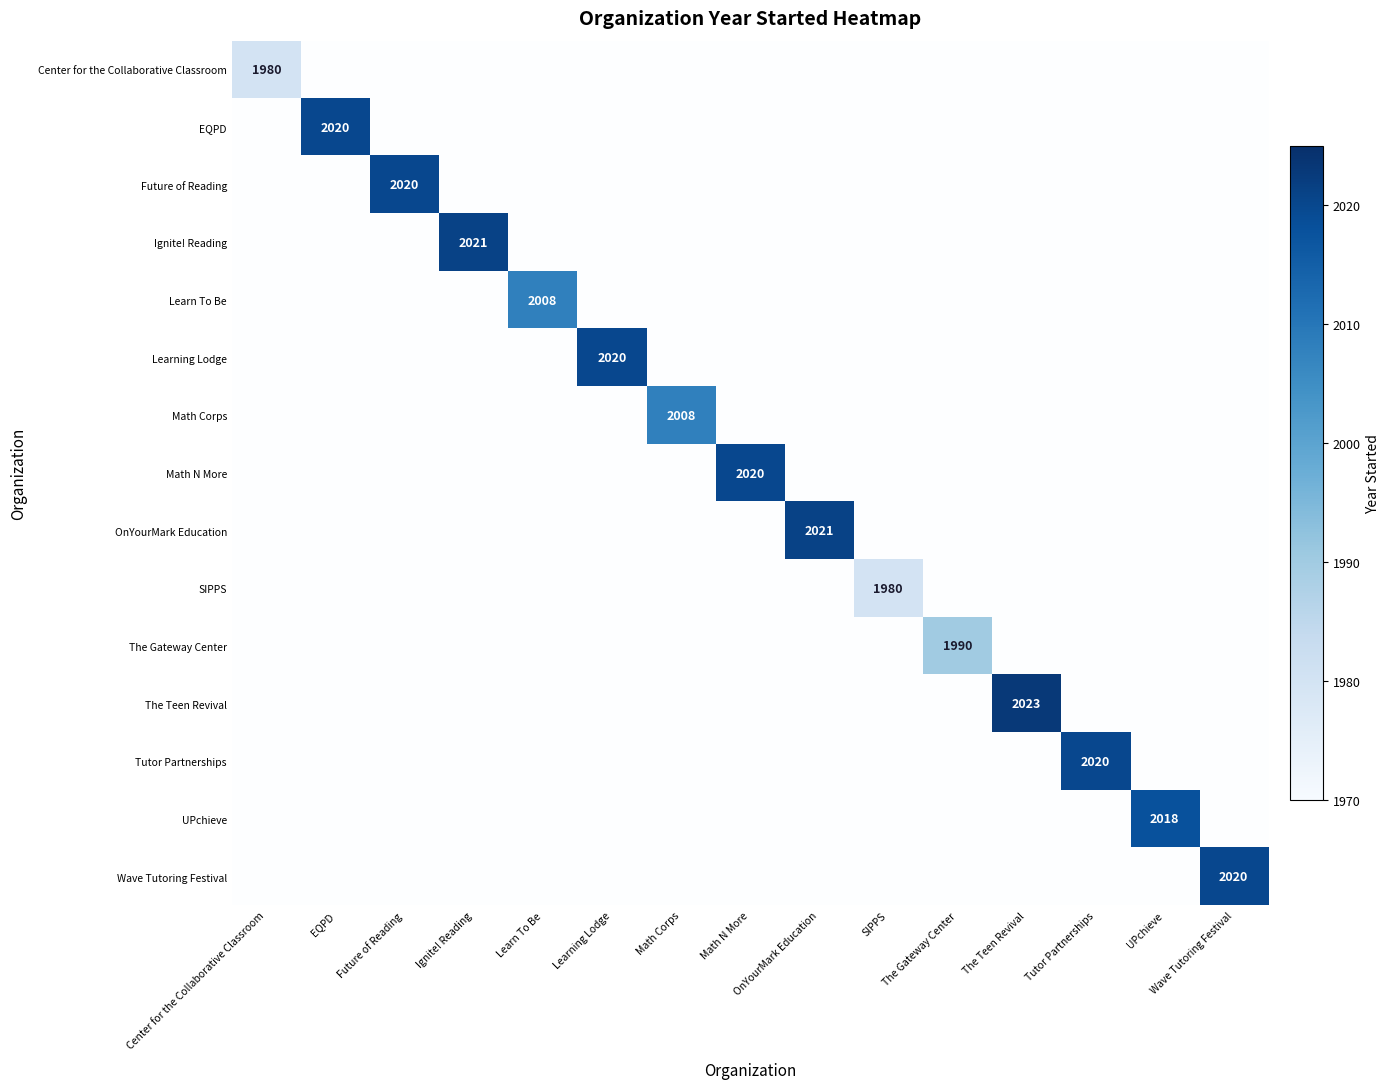

How many distinct data groups are displayed?

15